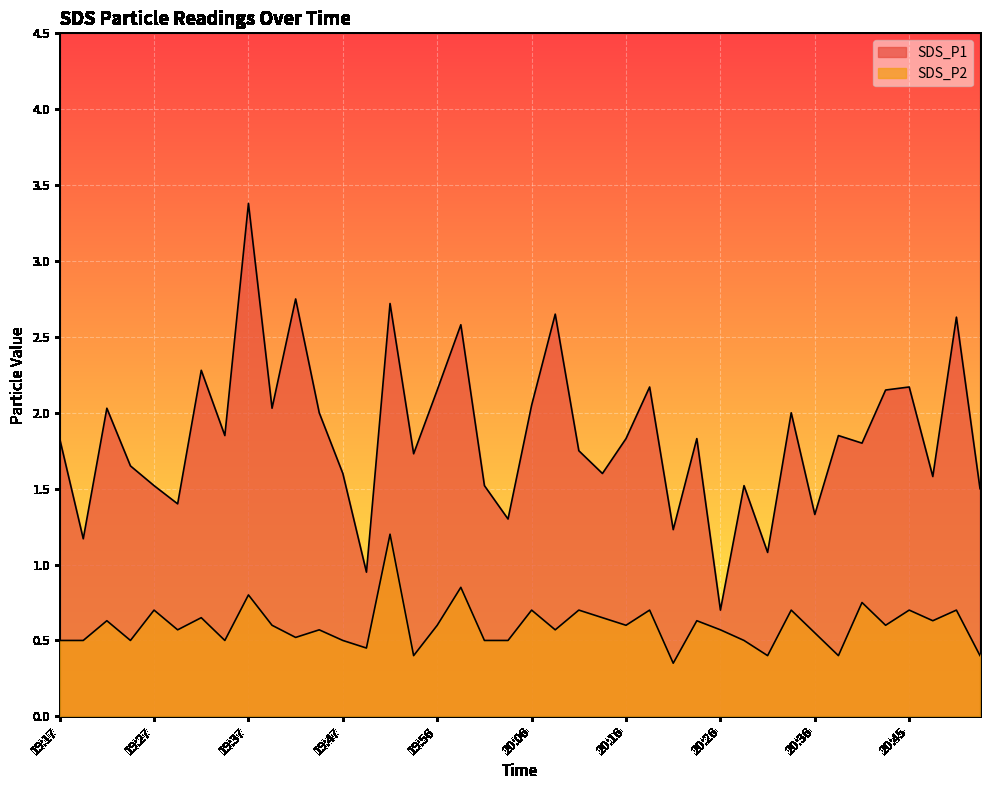

The SDS_P1 series shows 0.5 at 19:44. True or false?

False